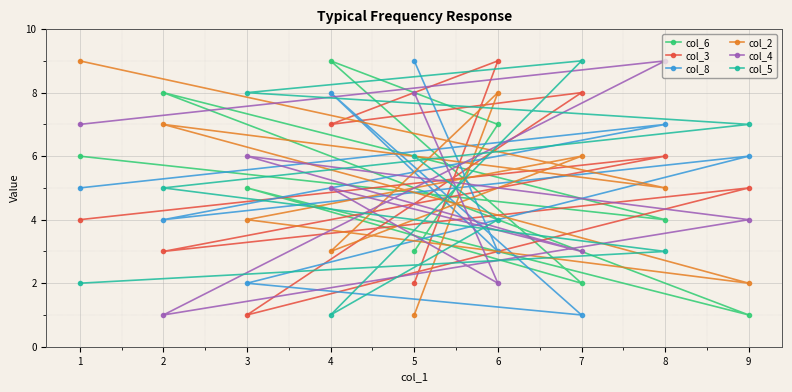

Reading right to left, transcribe all the data shown in this chart.

col_6: 9=1	8=4	7=2	6=7	5=3	4=9	3=5	2=8	1=6
col_3: 9=5	8=6	7=8	6=9	5=2	4=7	3=1	2=3	1=4
col_8: 9=6	8=7	7=1	6=3	5=9	4=8	3=2	2=4	1=5
col_2: 9=2	8=5	7=6	6=8	5=1	4=3	3=4	2=7	1=9
col_4: 9=4	8=9	7=3	6=2	5=8	4=5	3=6	2=1	1=7
col_5: 9=7	8=3	7=9	6=4	5=6	4=1	3=8	2=5	1=2